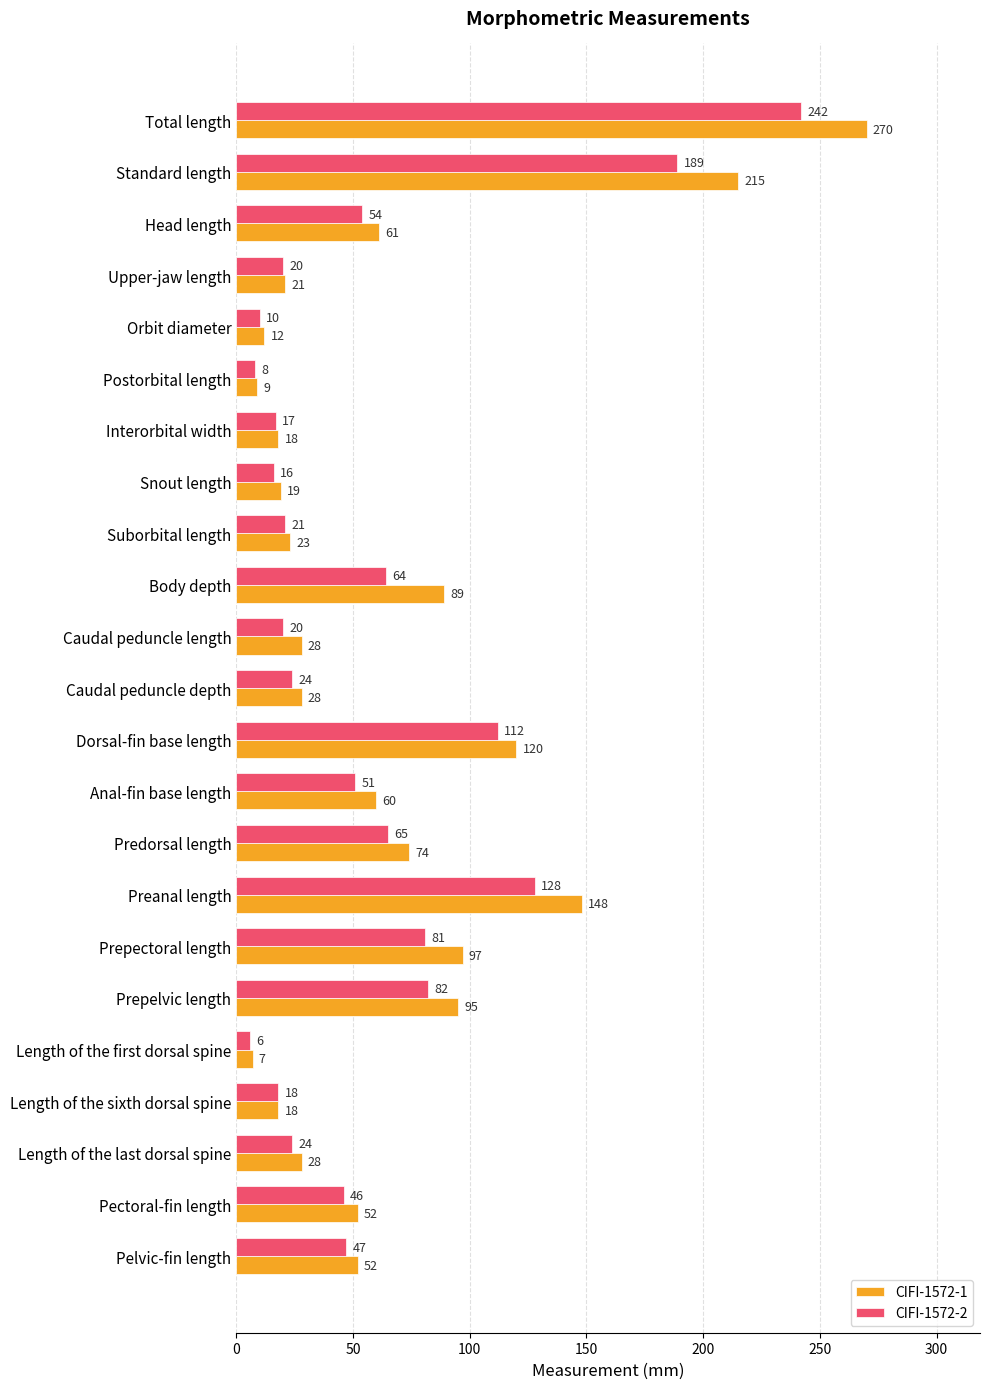

List the series in order of their peak value, lowest first.

CIFI-1572-2, CIFI-1572-1